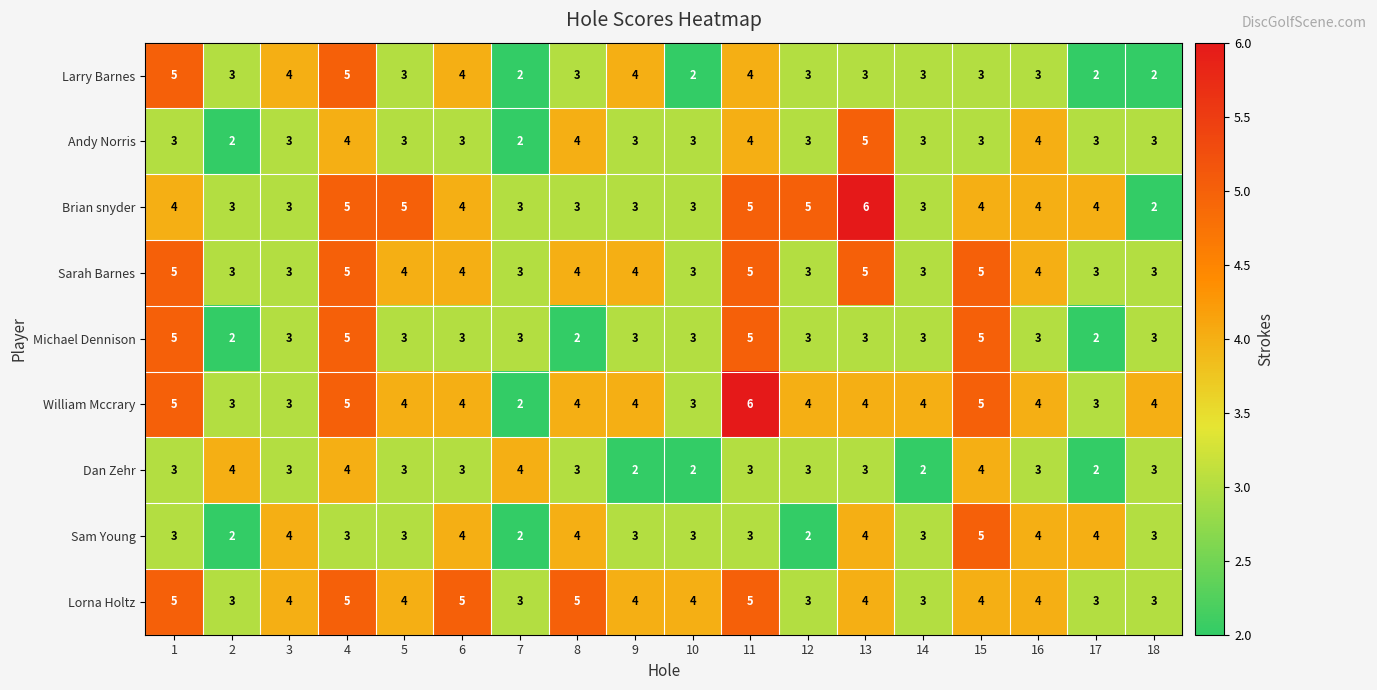

What is the maximum value for Brian snyder?

6